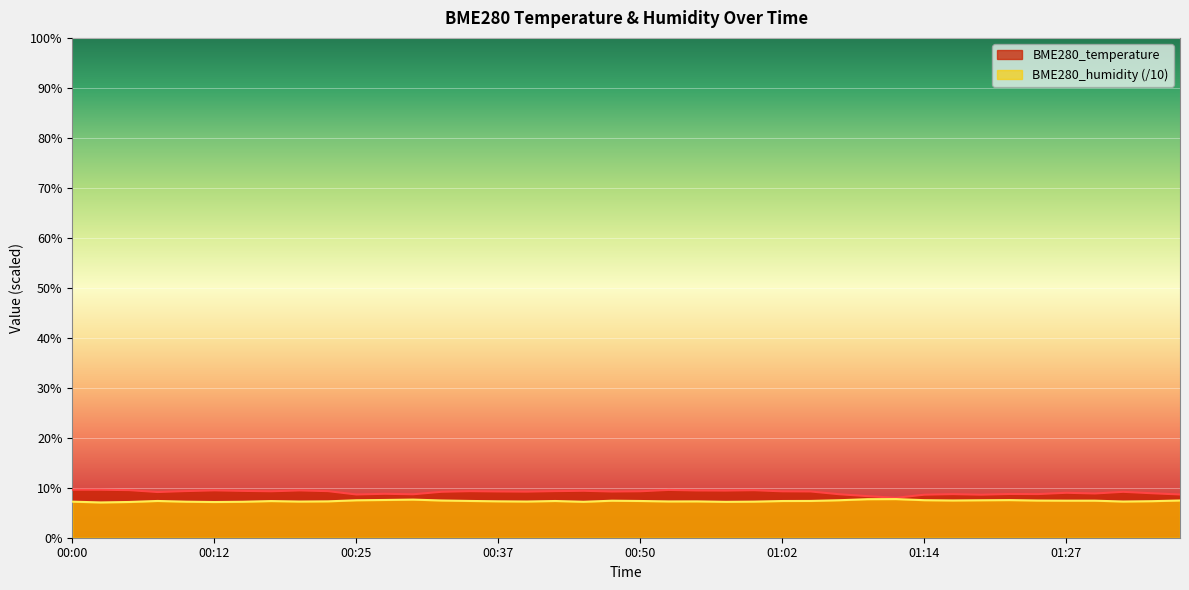

At which label is BME280_humidity closest to 7?

00:03